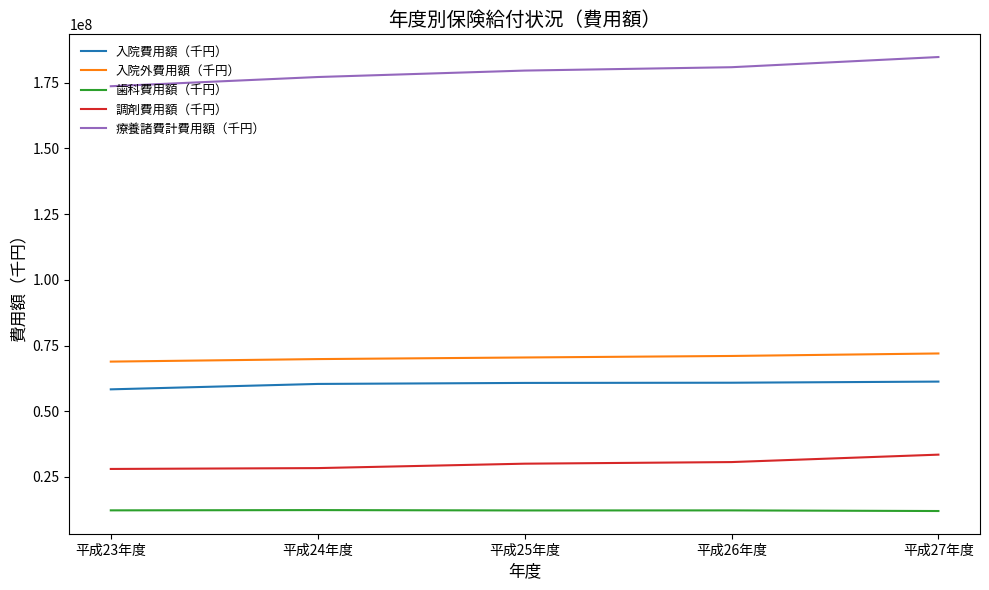

Rank the series by their maximum value, from highest to lowest.

療養諸費計費用額（千円）, 入院外費用額（千円）, 入院費用額（千円）, 調剤費用額（千円）, 歯科費用額（千円）